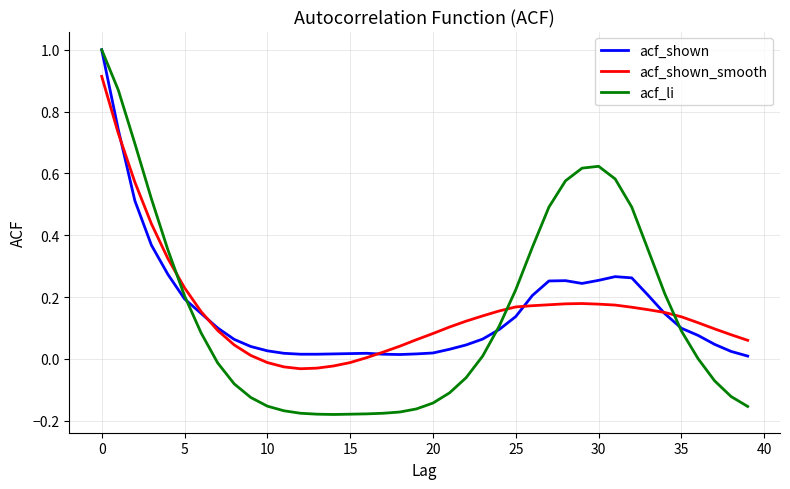

In acf_li, how many points are higher than both neighbors (excluding endpoints)?

1